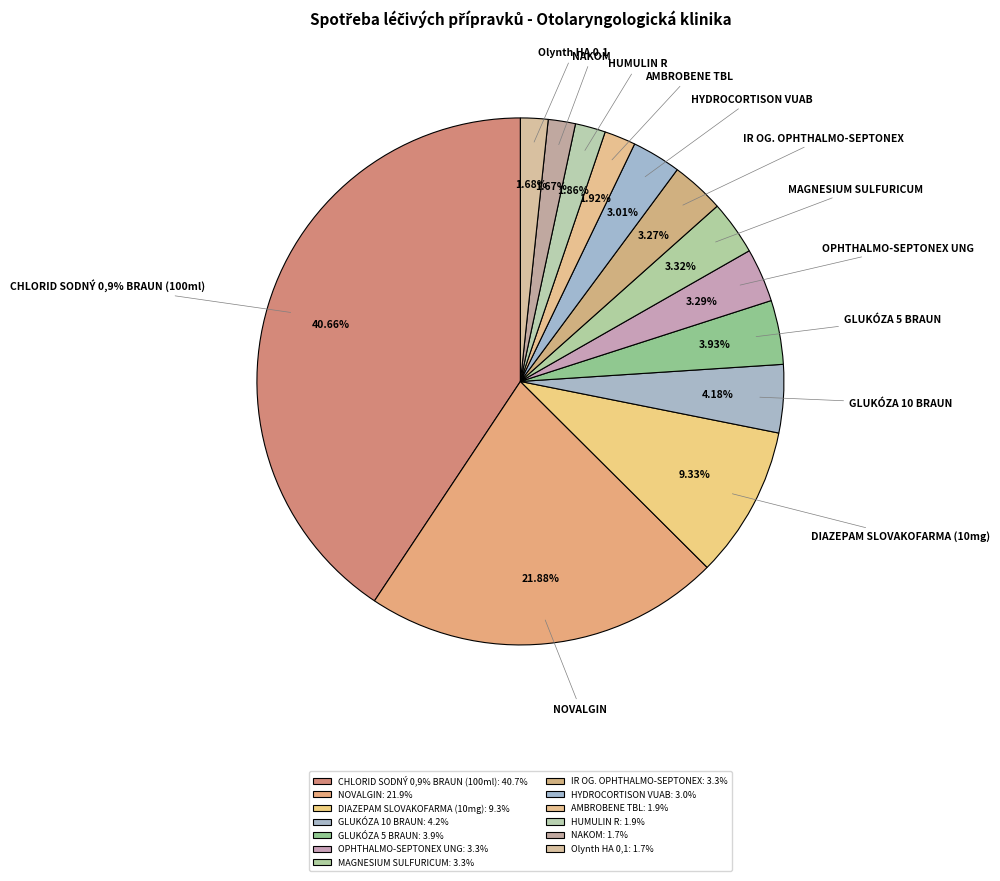

How many slices are in this pie chart?

13